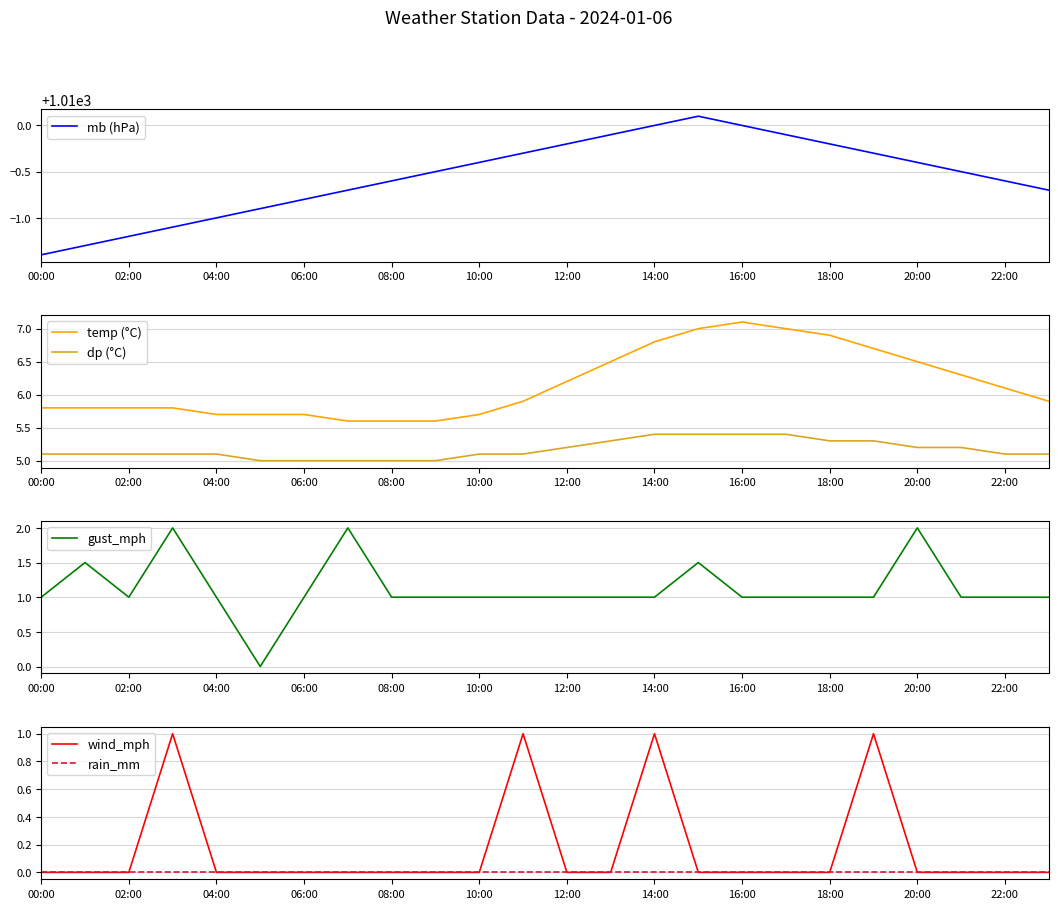

What is the sum of all gust_mph values?

27.0